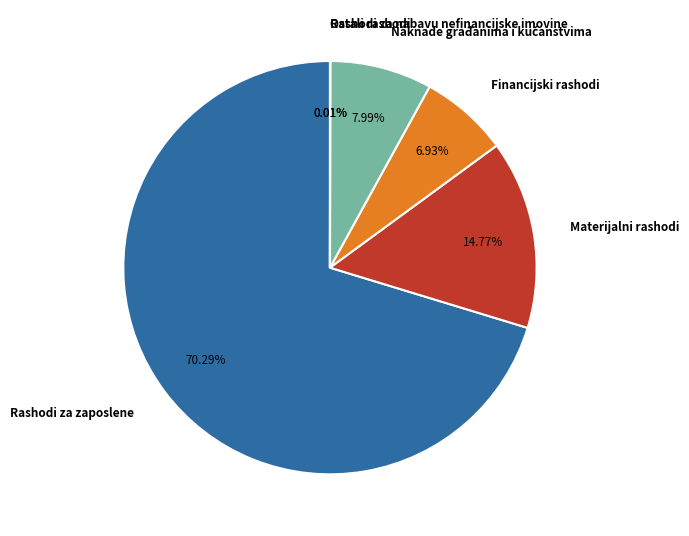

What percentage is the Materijalni rashodi slice, to the nearest percent?

15%